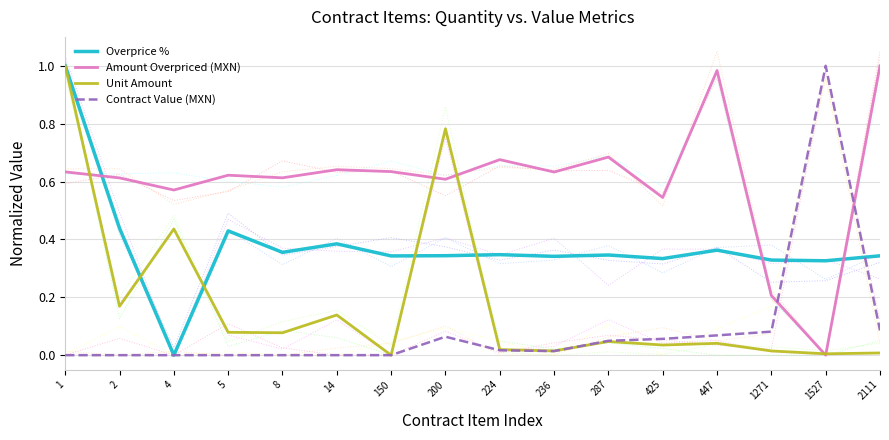

What are all the series names shown in the legend?

Overprice %, Amount Overpriced (MXN), Unit Amount, Contract Value (MXN)